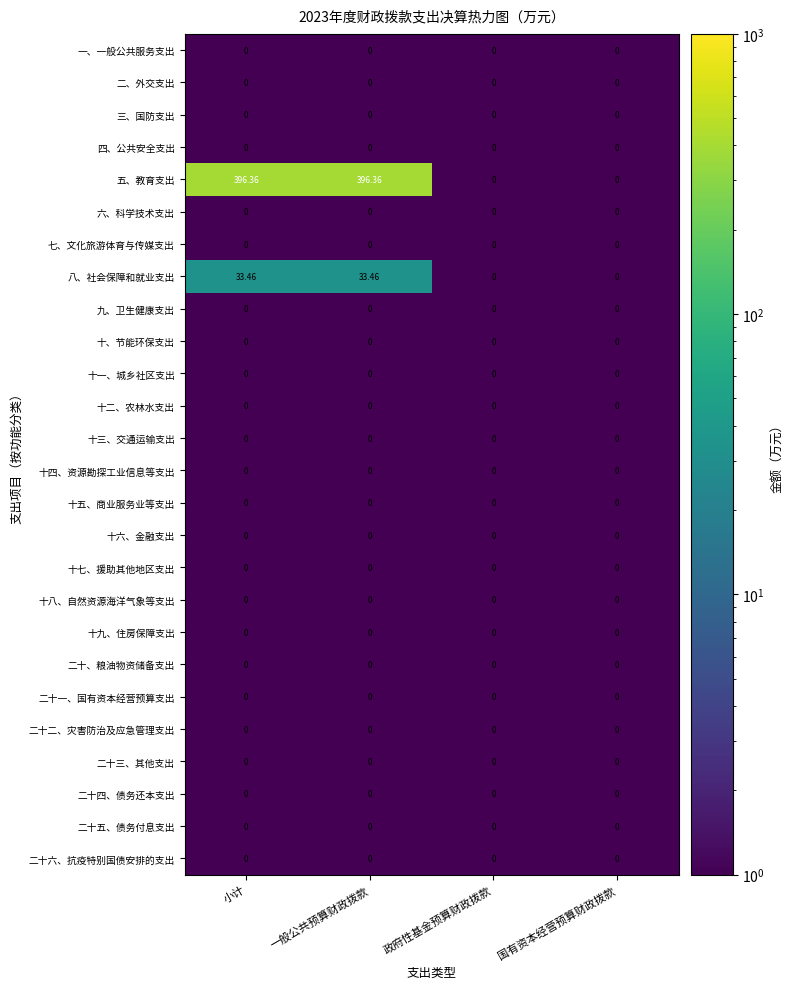

Where does the 五、教育支出 series first go above 396?

小计